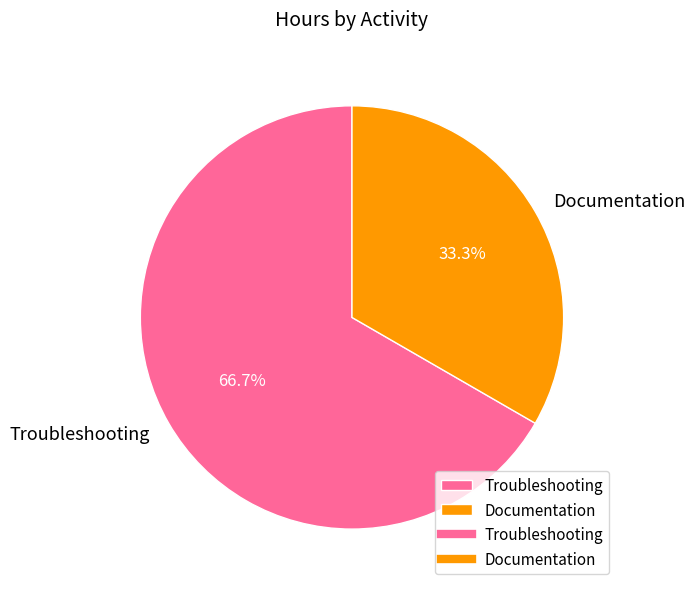

To the nearest percent, what is the difference between the largest and smallest slice percentages?

33%